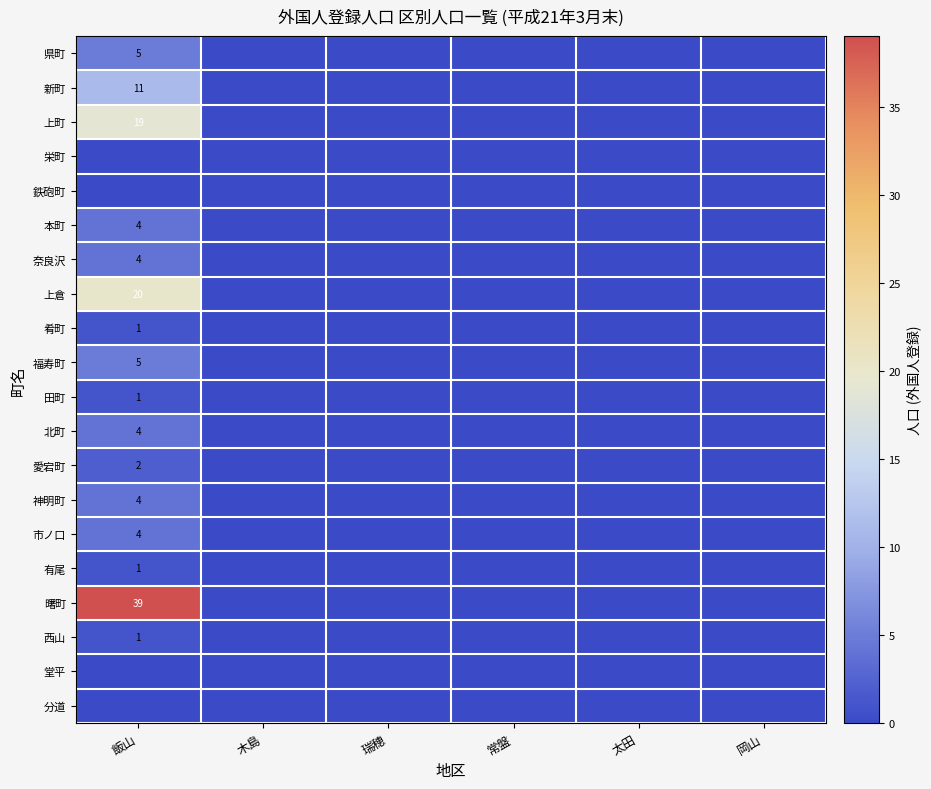

Is it true that 本町 equals 4 at 飯山?

True